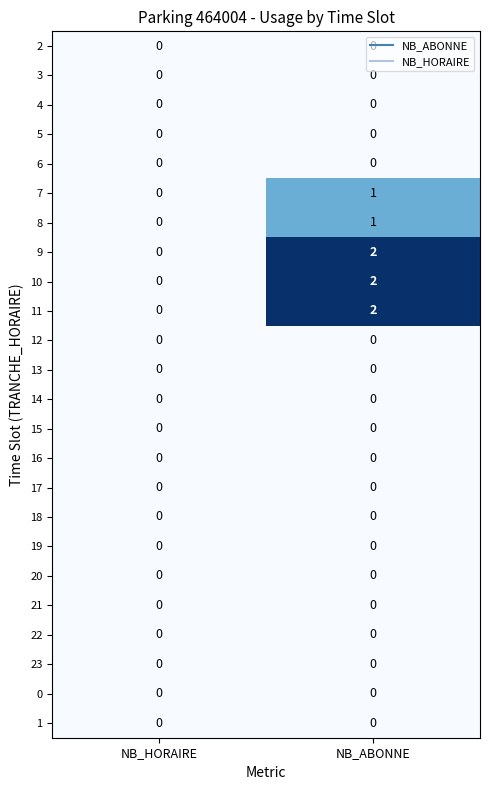

At which category is the sum across all series the highest?

NB_ABONNE